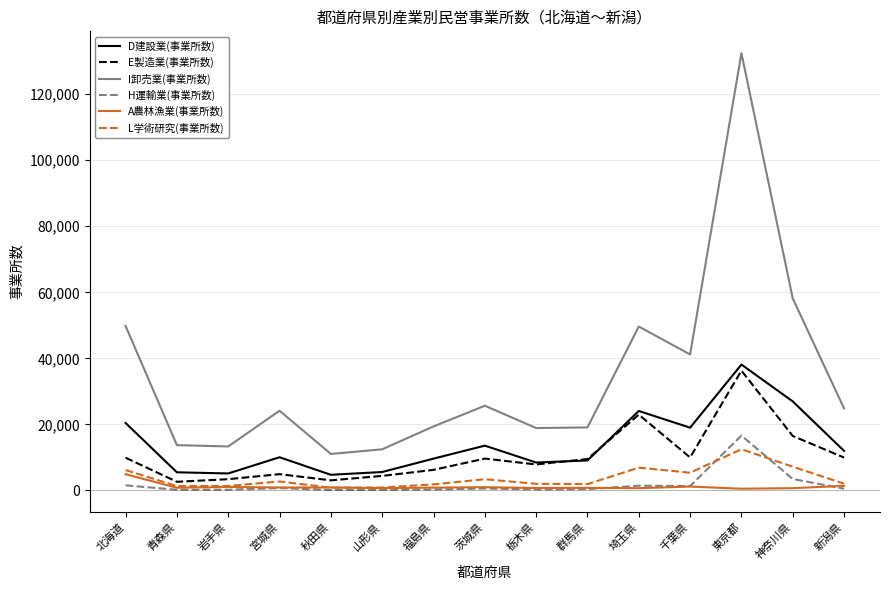

What is the difference between the maximum and minimum values in the A農林漁業(事業所数) series?

4392